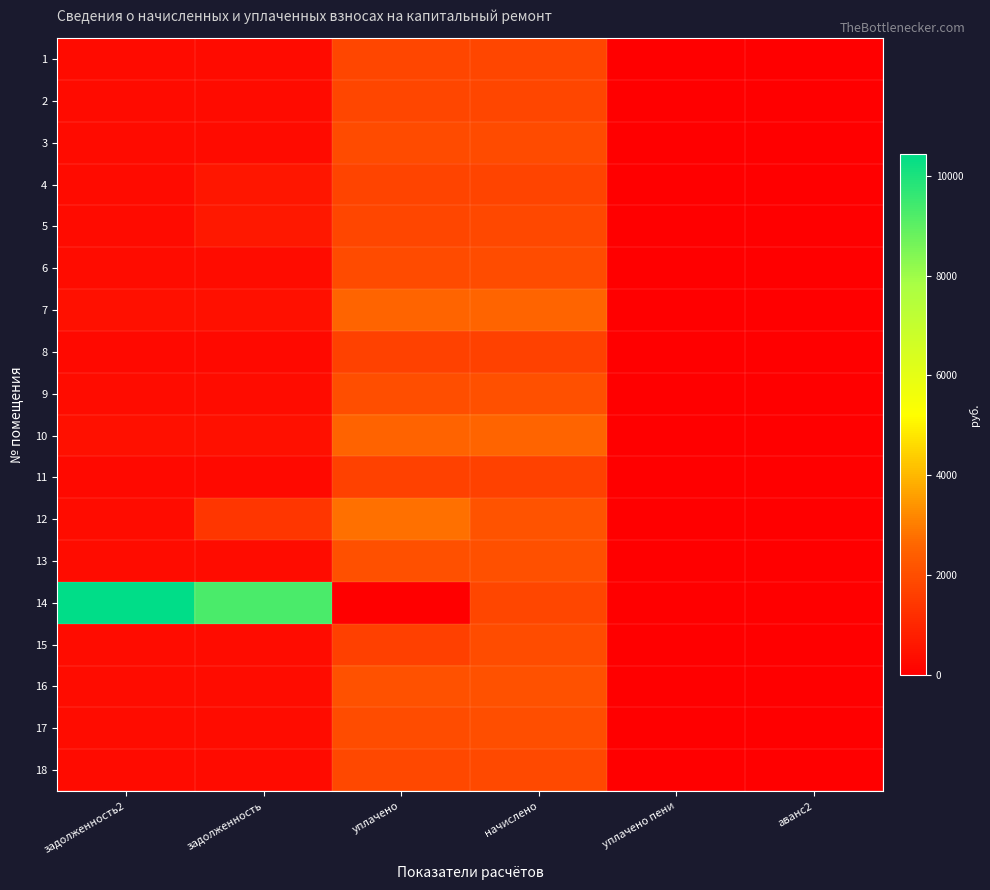

Between задолженность2 and аванс2, which series saw the biggest shift?

14